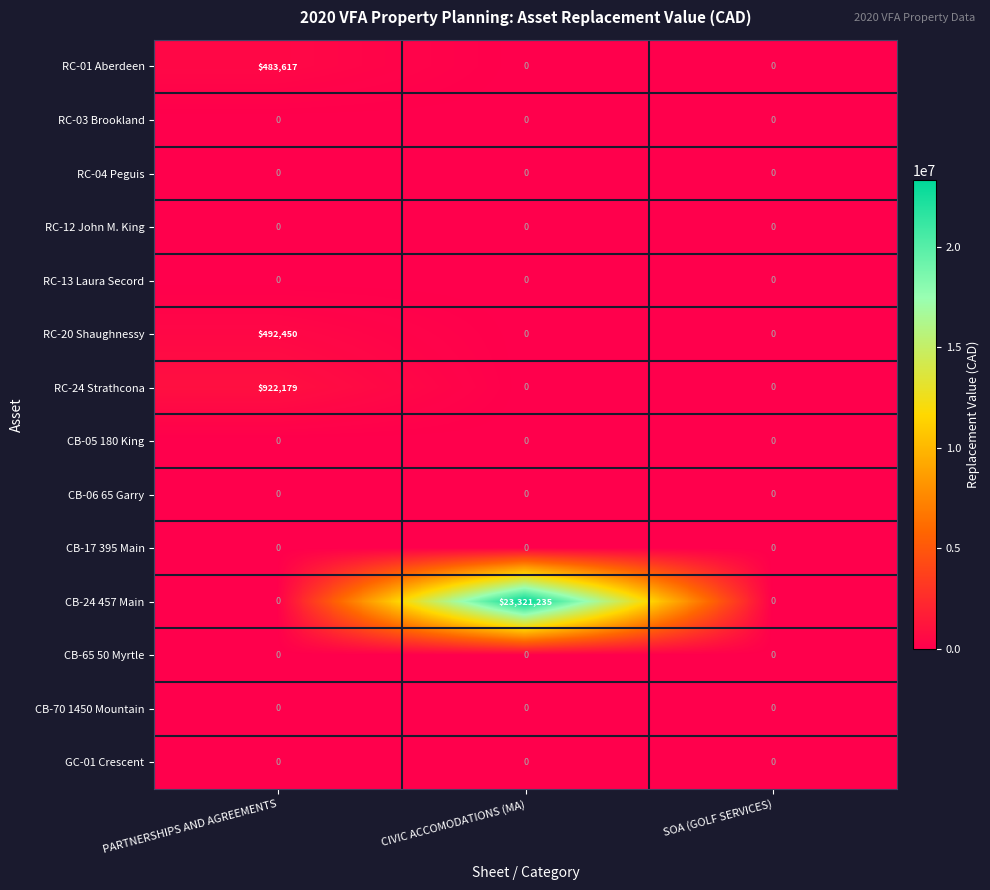

What is the sum of all RC-24 Strathcona values?

922179